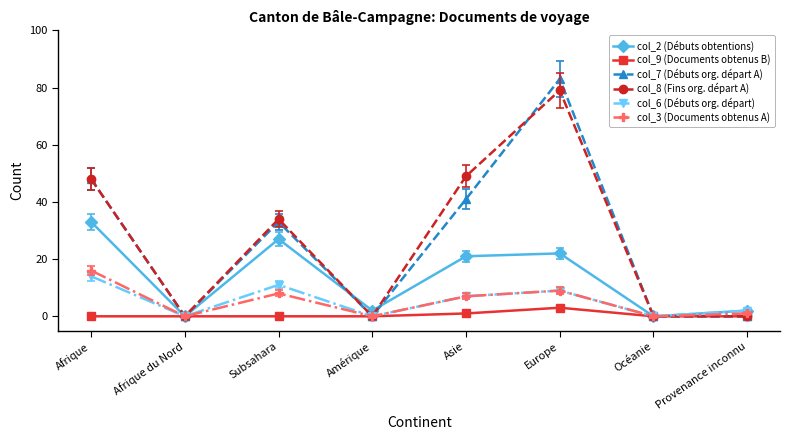

True or false: col_2 (Débuts obtentions) has a value of 30 at Asie.

False